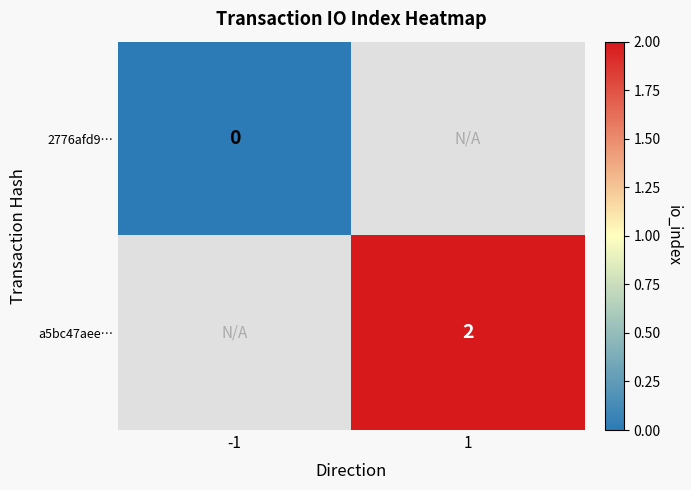

True or false: a5bc47aee… has a value of 3 at 1.

False